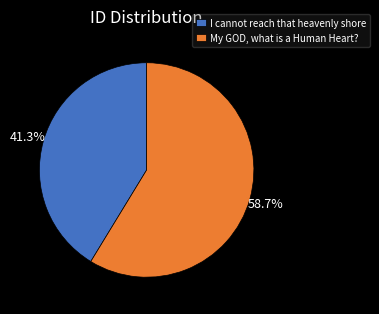

Rank the categories by value from lowest to highest.

I cannot reach that heavenly shore, My GOD, what is a Human Heart?